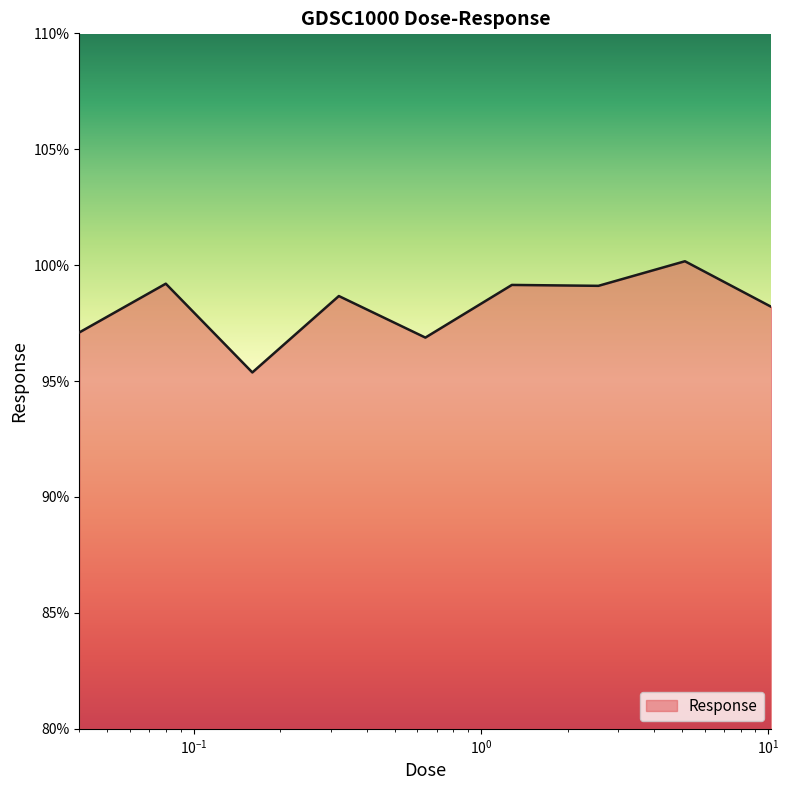

What is the minimum value shown in the chart?

95.4